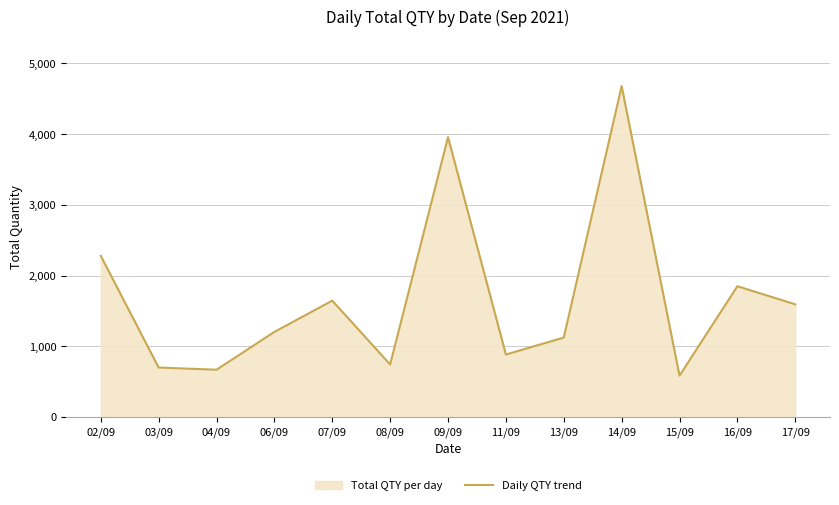

Which label corresponds to the largest value in the chart?

14/09